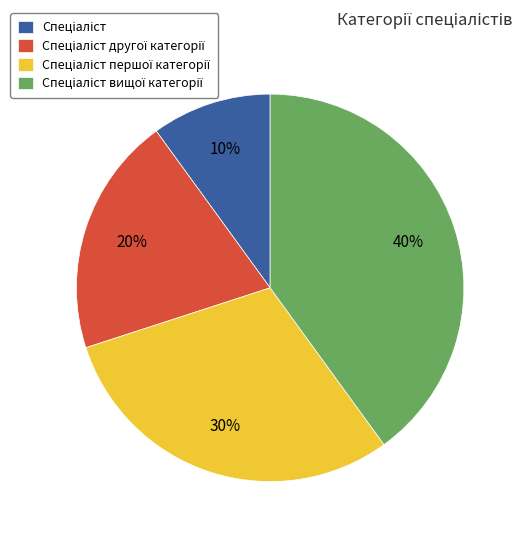

To the nearest percent, what is the average slice percentage?

25%